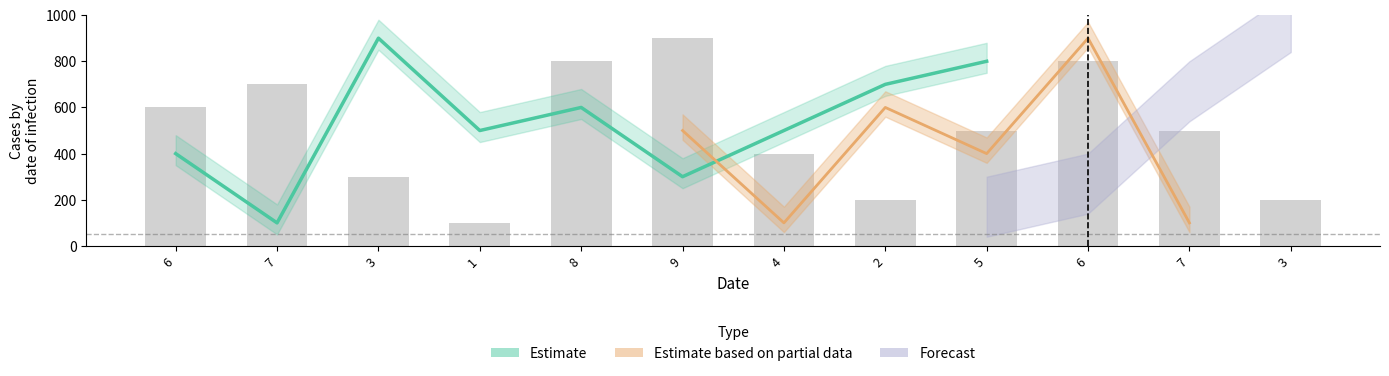

Is it true that the value at 9 is 1565?

False